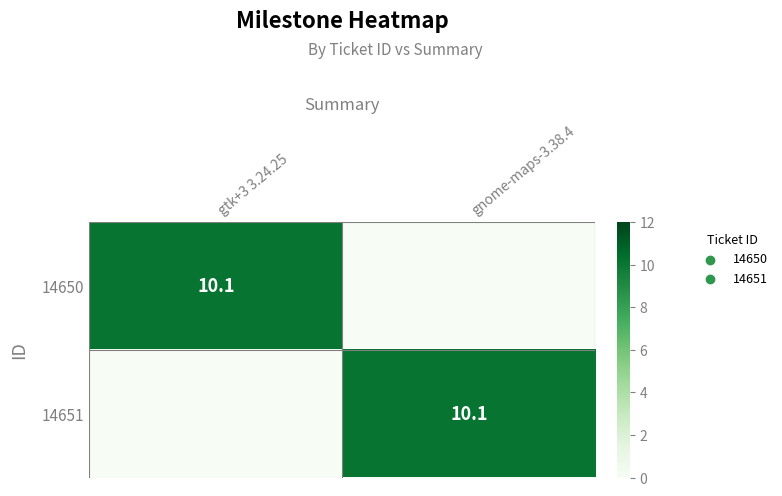

True or false: 14650 has a value of 16.9 at gtk+3 3.24.25.

False